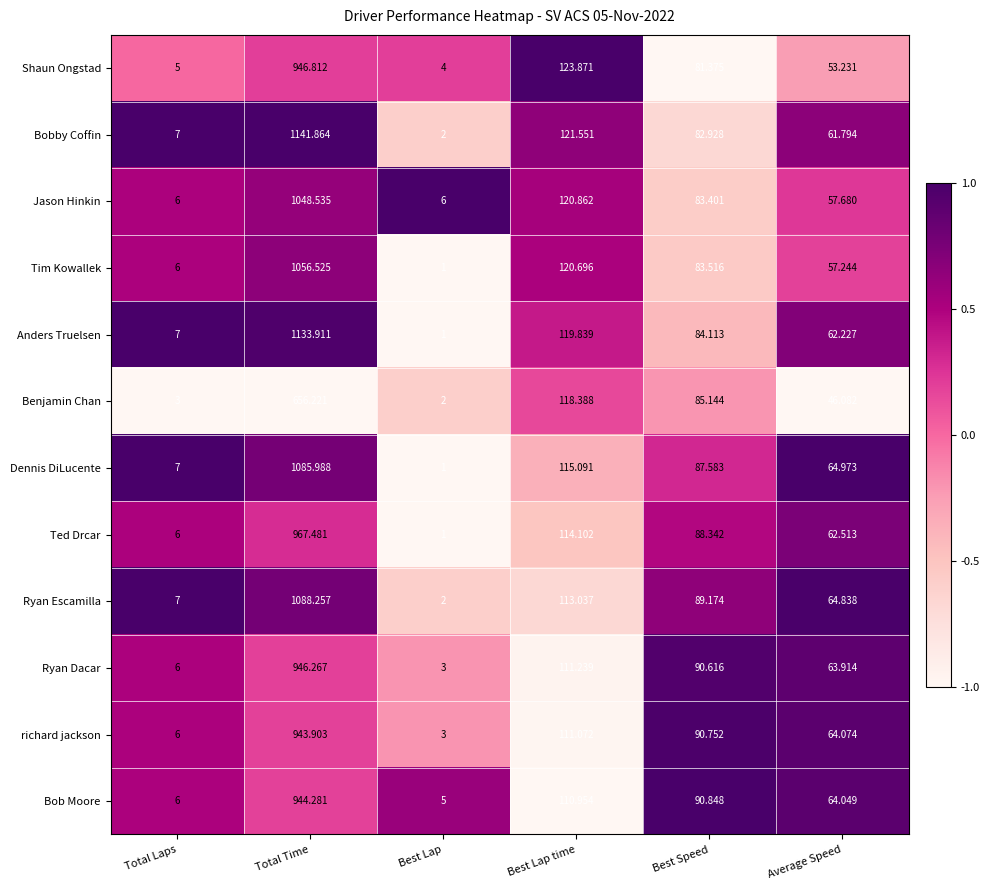

At which category is the sum across all series the highest?

Total Time